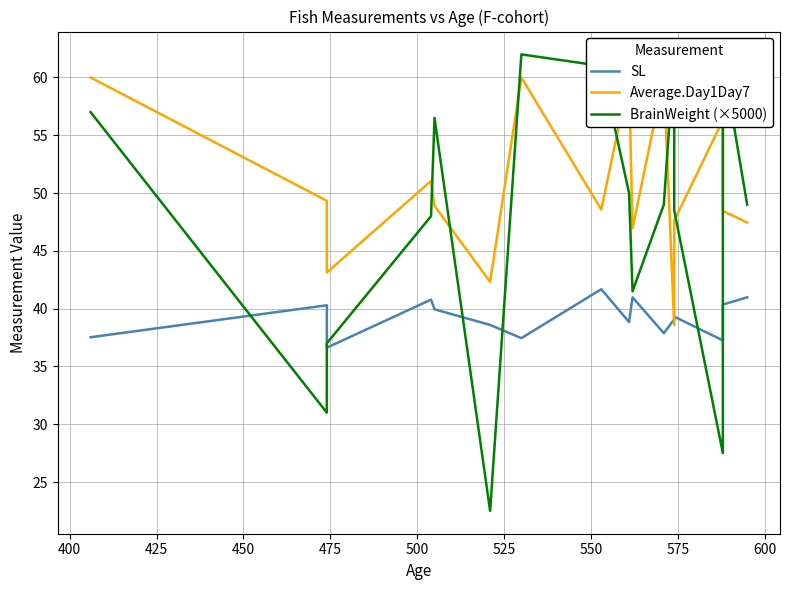

Reading right to left, what are all the values shown in this chart?

SL: 41.0	40.4	37.3	39.3	39.1	37.9	41.0	38.8	41.7	37.5	38.6	39.9	40.8	36.6	40.3	37.5
Average.Day1Day7: 47.5	48.5	56.3	47.6	38.6	60.0	47.0	60.0	48.6	60.0	42.3	48.9	51.0	43.1	49.3	60.0
BrainWeight (×5000): 49.0	61.5	27.5	48.5	62.0	49.0	41.5	50.0	61.0	62.0	22.5	56.5	48.0	37.0	31.0	57.0